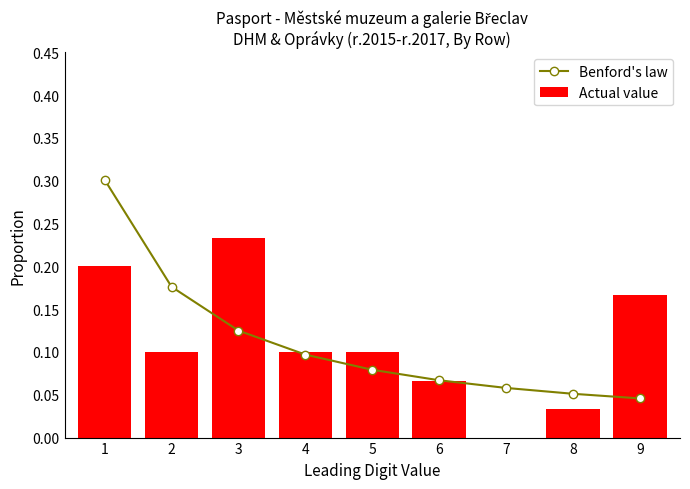

Is it true that Actual value equals 0.3 at 9?

False